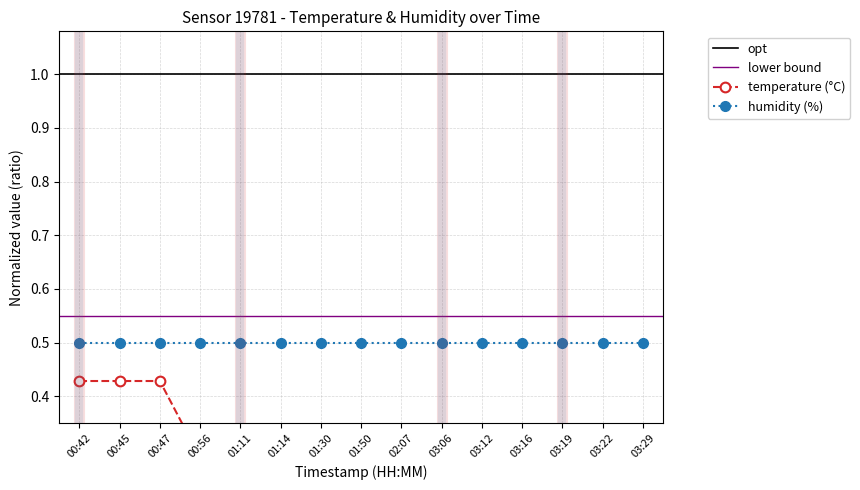

At which category does the chart reach its peak across all series?

00:42